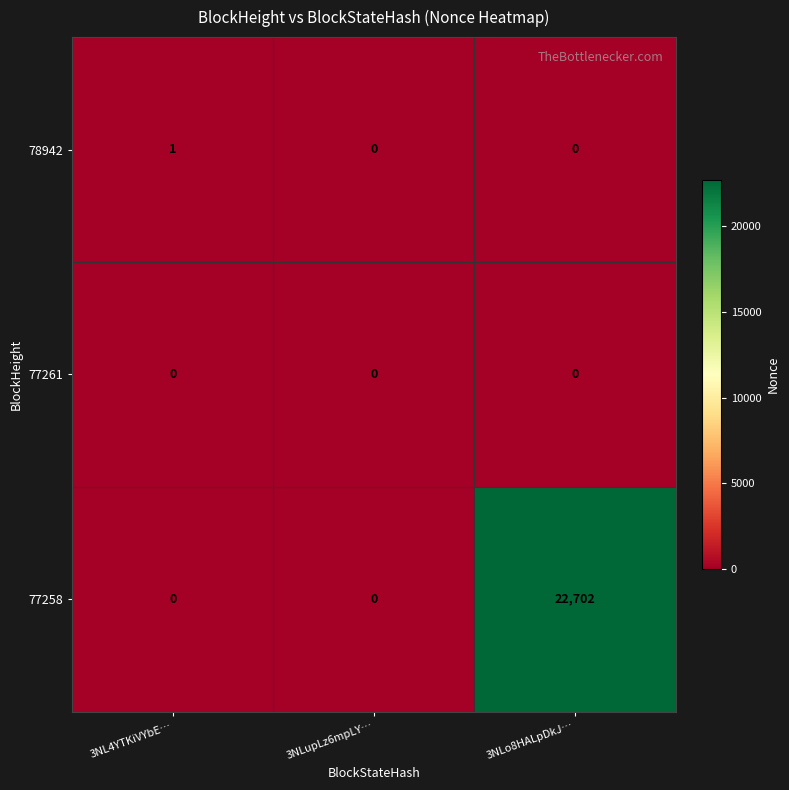

What is the maximum value shown in the chart?

22702